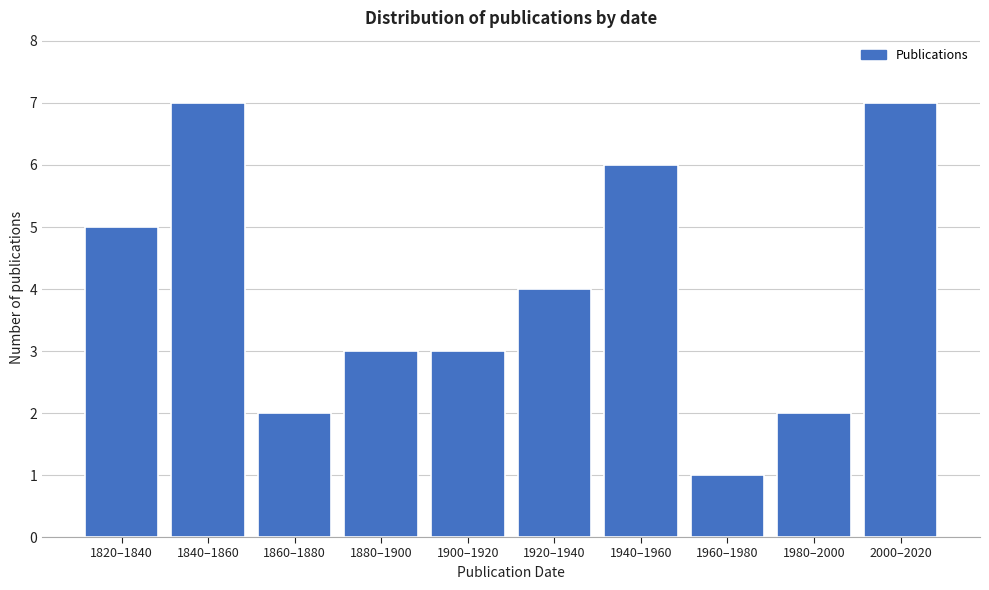

Reading right to left, list all the values displayed in this chart.

2000–2020=7	1980–2000=2	1960–1980=1	1940–1960=6	1920–1940=4	1900–1920=3	1880–1900=3	1860–1880=2	1840–1860=7	1820–1840=5